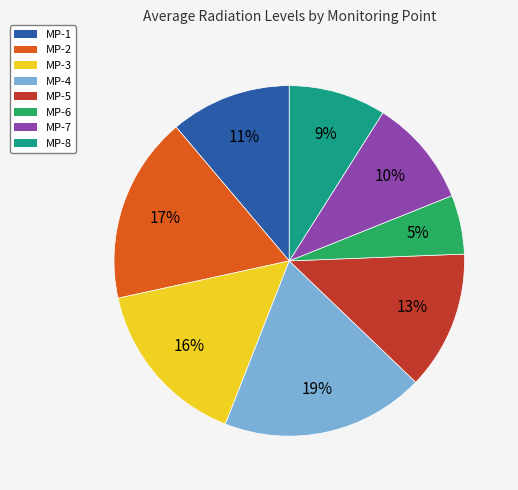

Rank the categories by value from lowest to highest.

MP-6, MP-8, MP-7, MP-1, MP-5, MP-3, MP-2, MP-4